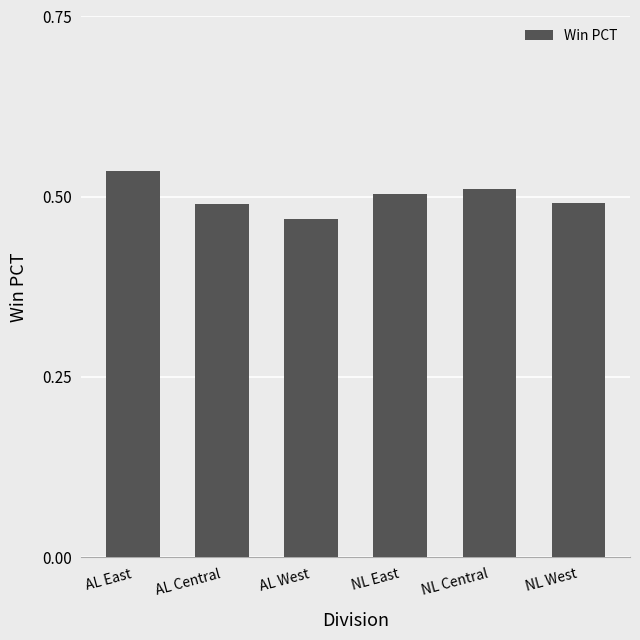

What is the label of the 5th bar from the left?

NL Central